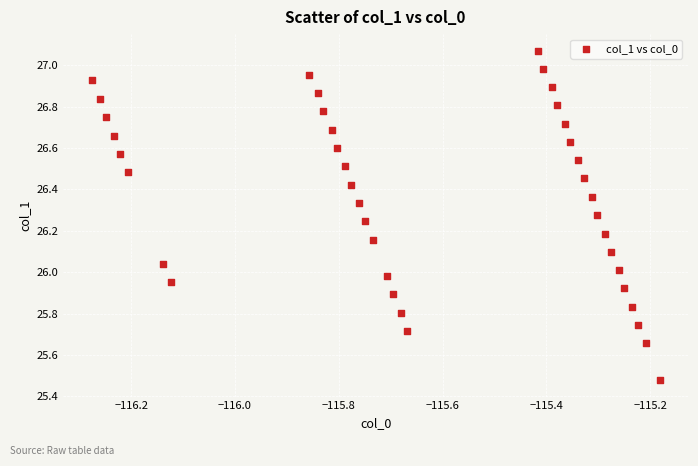

What is the range of Y values (max minus min)?

1.6